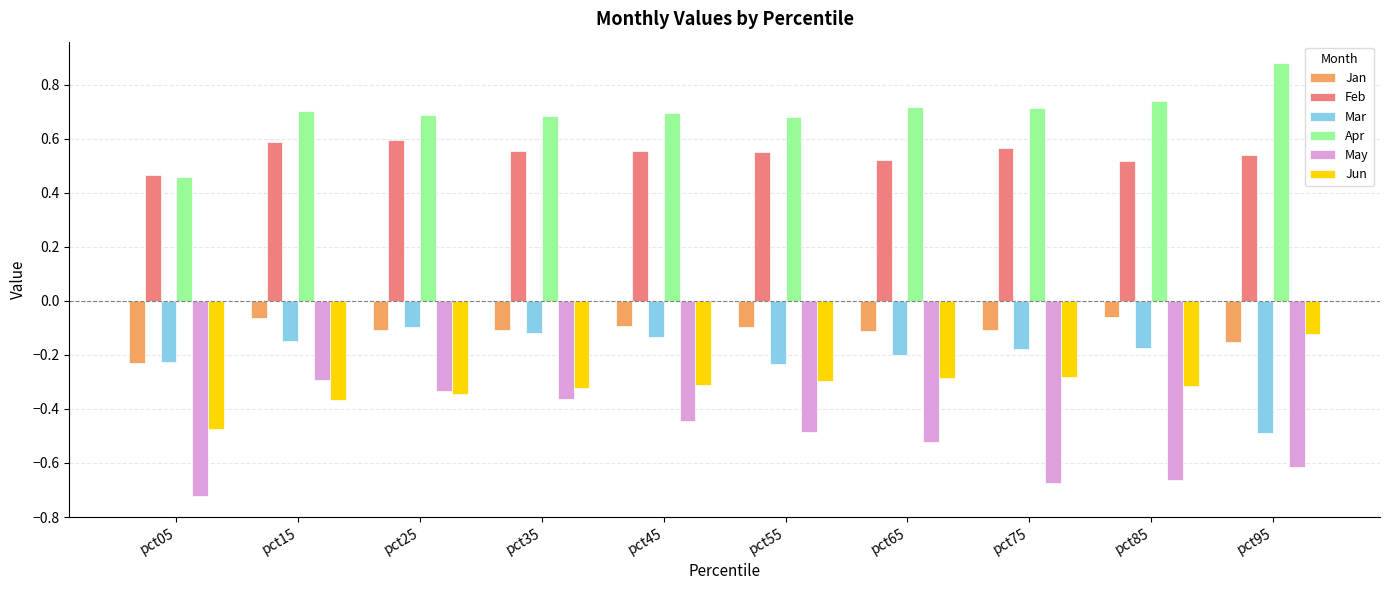

At which label does Feb reach its minimum?

pct05